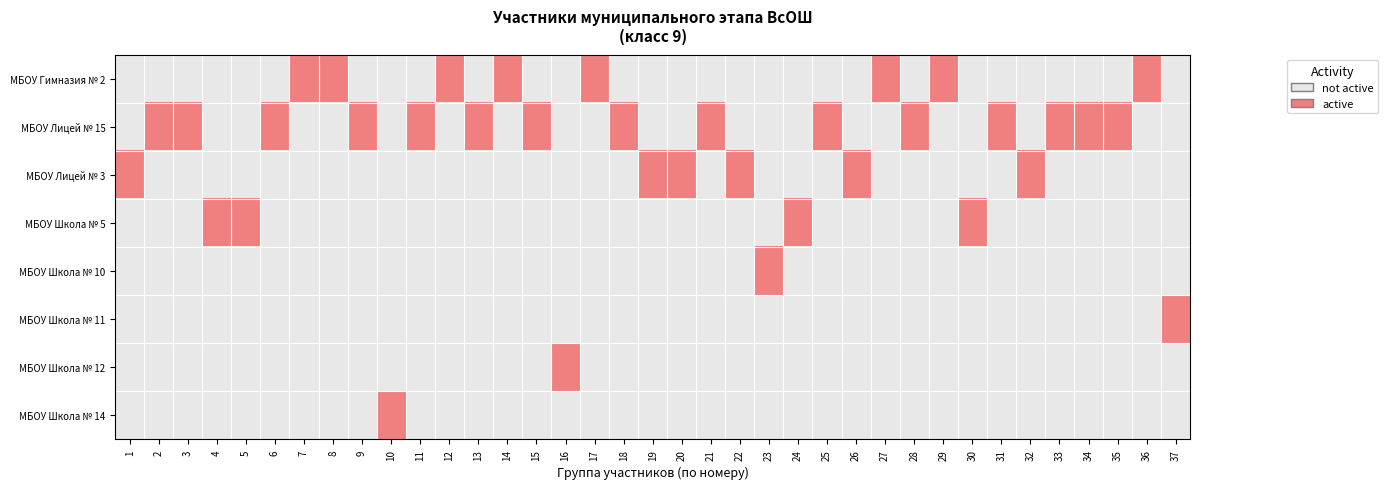

What is the greatest value displayed?

1